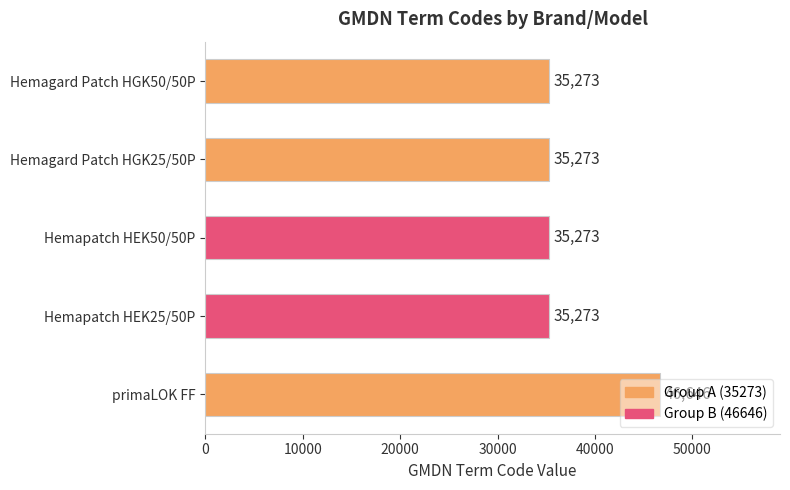

What is the difference between the maximum and minimum values?

11373